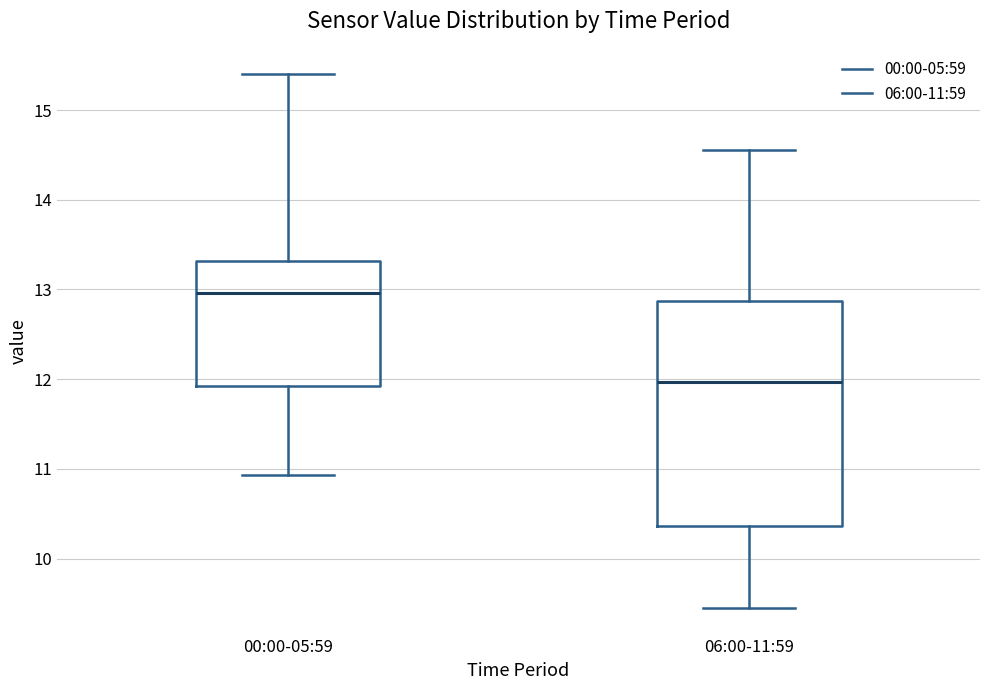

Which box's median line is the highest?

00:00-05:59